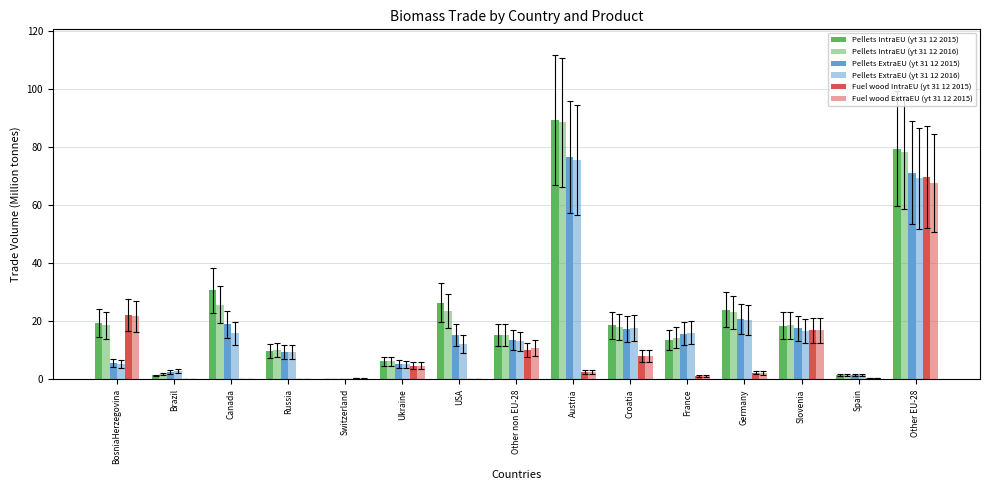

What is the difference between the Pellets IntraEU (yt 31 12 2016) values at France and BosniaHerzegovina?

4.3